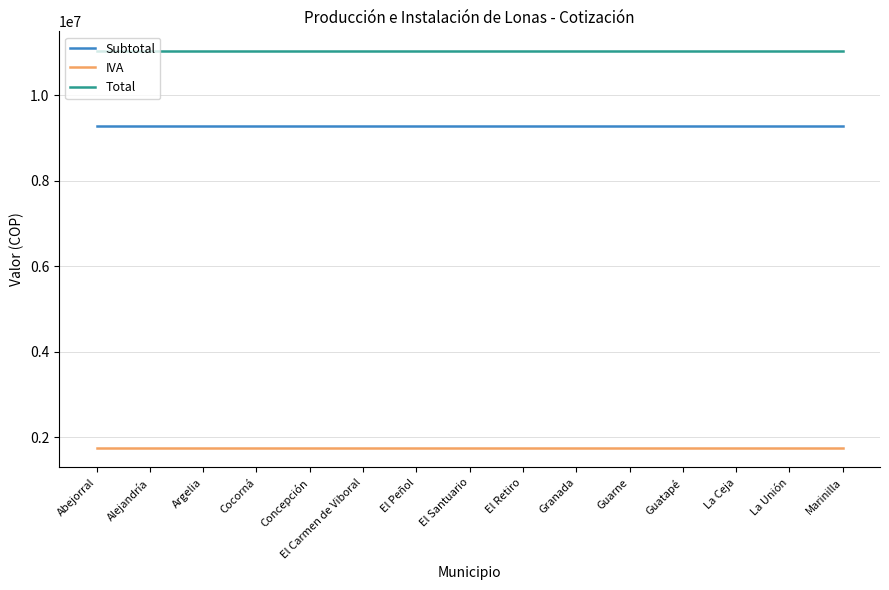

How many lines are shown in the chart?

3